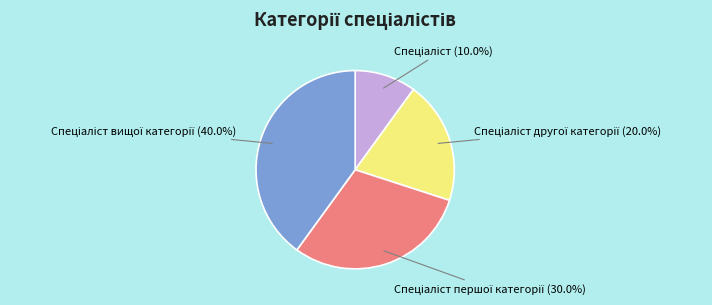

Does any single category account for the majority?

No